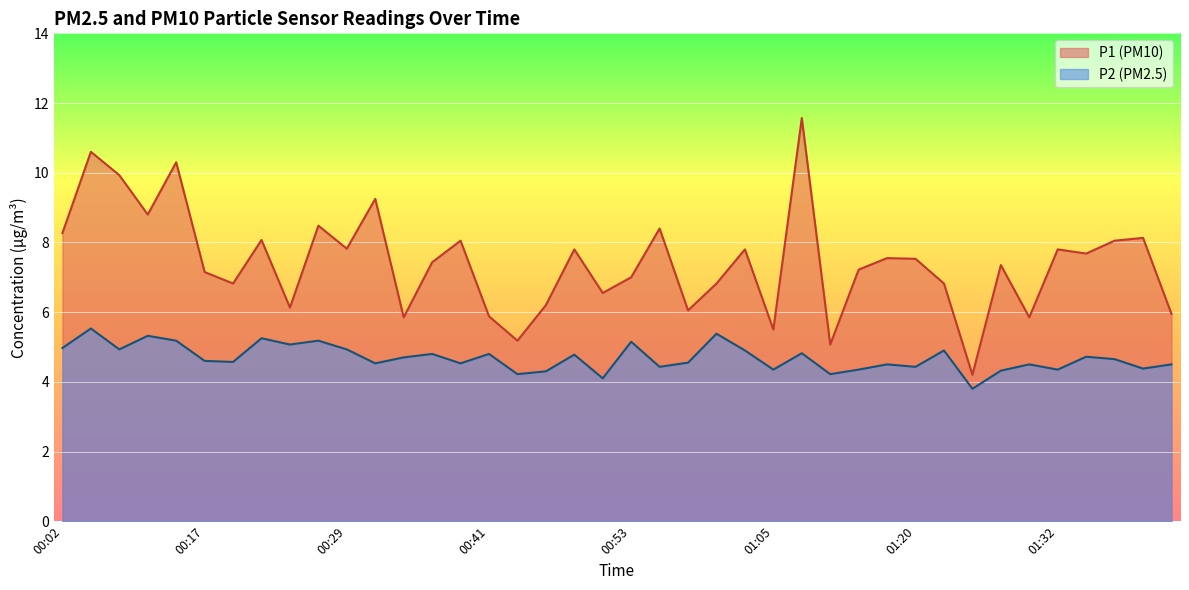

Reading left to right, transcribe all the data shown in this chart.

P1: 00:02=8.3	00:04=10.6	00:07=9.9	00:09=8.8	00:11=10.3	00:17=7.2	00:19=6.8	00:22=8.1	00:24=6.1	00:27=8.5	00:29=7.8	00:31=9.2	00:34=5.8	00:36=7.4	00:39=8.1	00:41=5.9	00:44=5.2	00:46=6.2	00:48=7.8	00:51=6.5	00:53=7.0	00:56=8.4	00:58=6.0	01:01=6.8	01:03=7.8	01:05=5.5	01:10=11.6	01:13=5.1	01:15=7.2	01:18=7.5	01:20=7.5	01:23=6.8	01:25=4.2	01:27=7.3	01:30=5.8	01:32=7.8	01:35=7.7	01:38=8.1	01:40=8.1	01:42=6.0
P2: 00:02=5.0	00:04=5.5	00:07=4.9	00:09=5.3	00:11=5.2	00:17=4.6	00:19=4.6	00:22=5.2	00:24=5.1	00:27=5.2	00:29=4.9	00:31=4.5	00:34=4.7	00:36=4.8	00:39=4.5	00:41=4.8	00:44=4.2	00:46=4.3	00:48=4.8	00:51=4.1	00:53=5.2	00:56=4.4	00:58=4.5	01:01=5.4	01:03=4.9	01:05=4.3	01:10=4.8	01:13=4.2	01:15=4.3	01:18=4.5	01:20=4.4	01:23=4.9	01:25=3.8	01:27=4.3	01:30=4.5	01:32=4.3	01:35=4.7	01:38=4.7	01:40=4.4	01:42=4.5